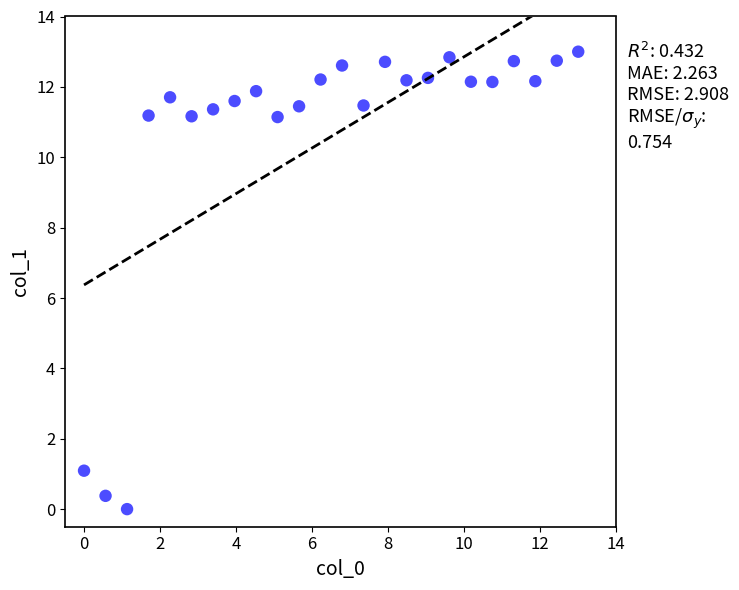

What is the range of X values (max minus min)?

13.0